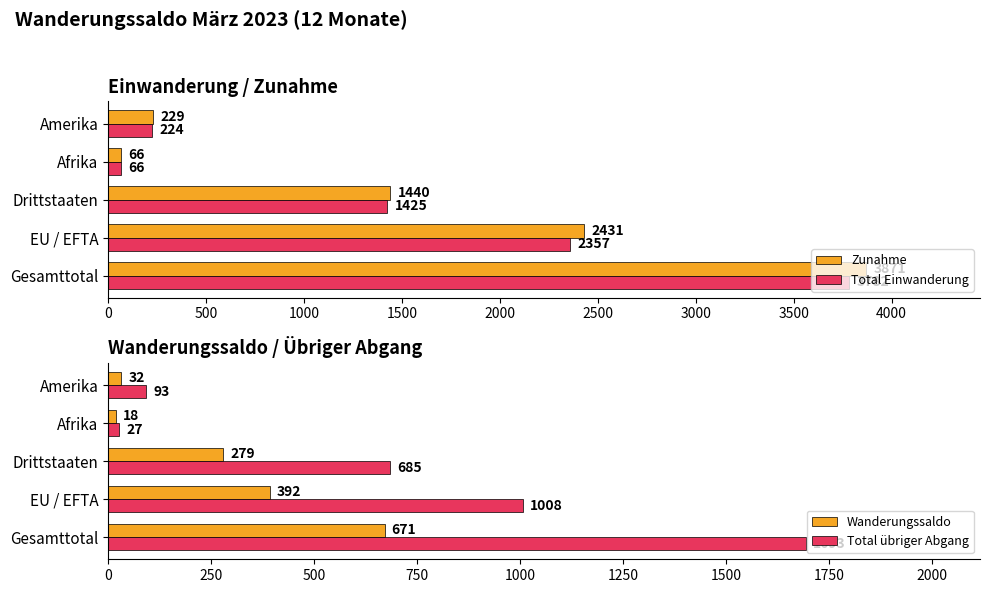

Are the bars grouped side by side (vs. stacked)?

Yes